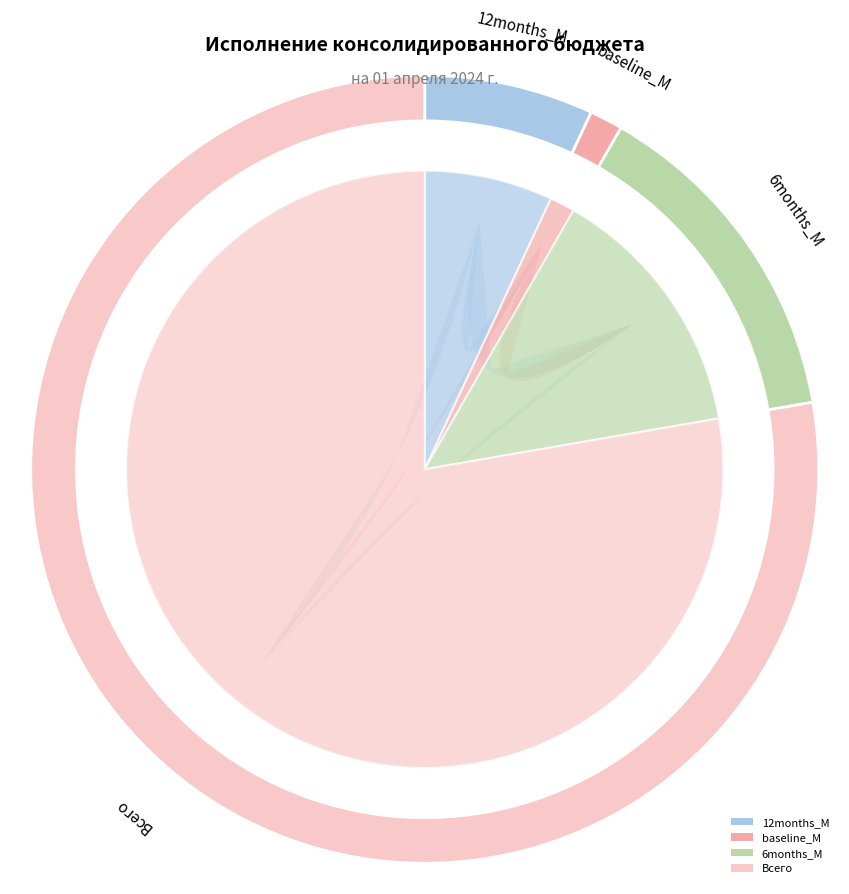

Is there any slice that represents more than half of the pie?

Yes